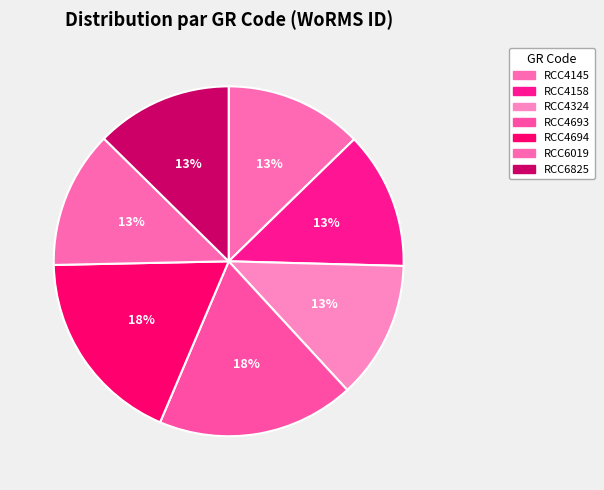

Count the number of slices in the pie.

7